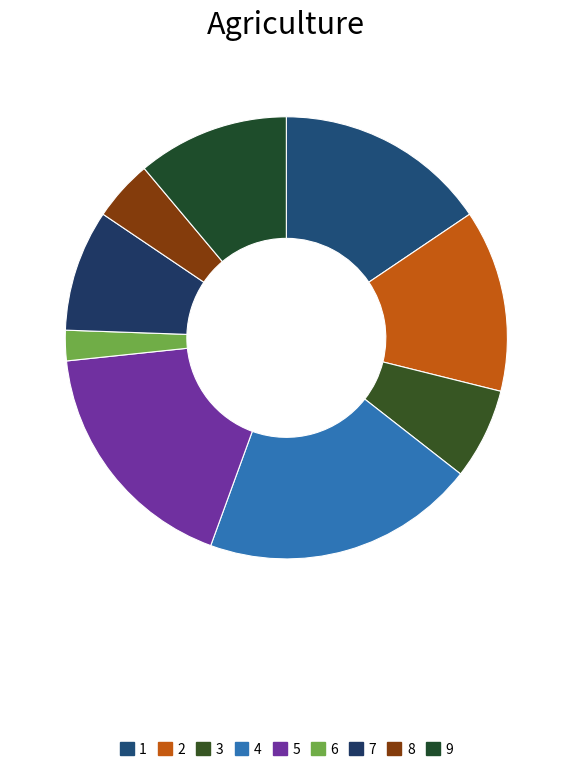

To the nearest percent, what portion does 2 represent?

13%